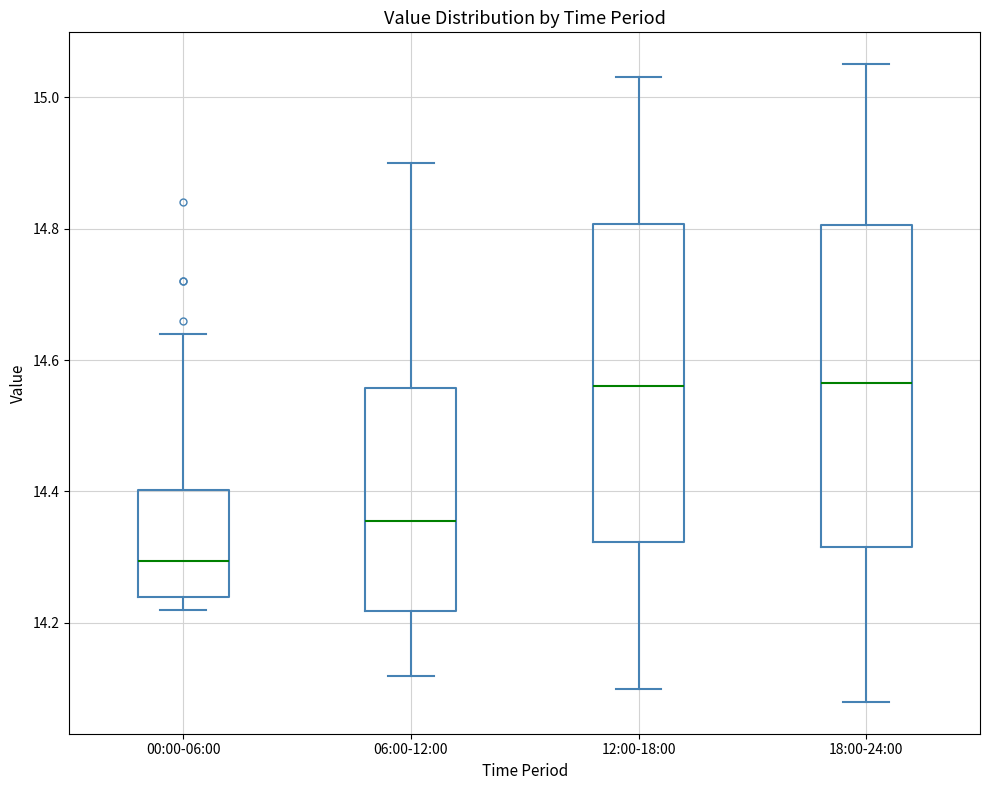

Reading left to right, read every box against the y-axis: the position of its median line, the range the box covers, and the ends of its whiskers. The values are not printed on the chart, so give them approximately, as read against the axis.

00:00-06:00: median 14.30, box 14.24 to 14.40, whiskers 14.22 to 14.64
06:00-12:00: median 14.36, box 14.22 to 14.56, whiskers 14.12 to 14.90
12:00-18:00: median 14.56, box 14.32 to 14.80, whiskers 14.10 to 15.04
18:00-24:00: median 14.56, box 14.32 to 14.80, whiskers 14.08 to 15.06